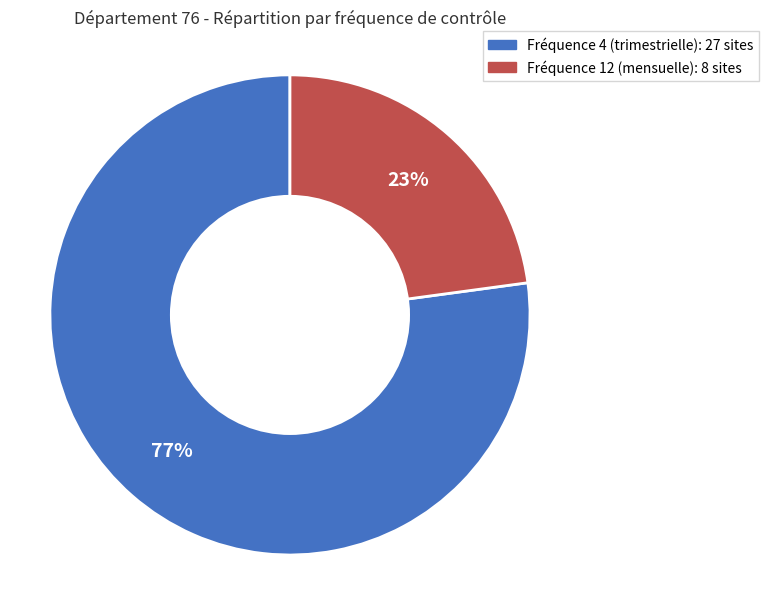

Is there any slice that represents more than half of the pie?

Yes